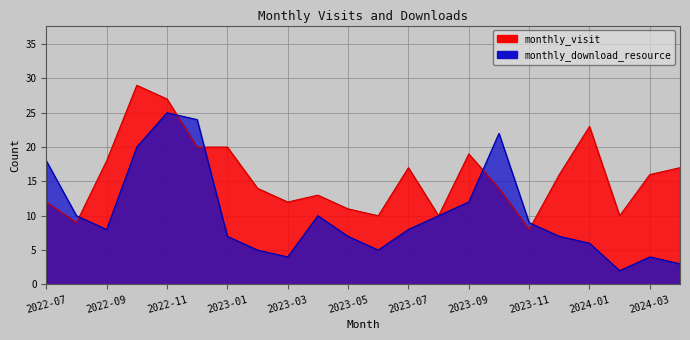

Which series ends up on top after the final intersection of monthly_download_resource and monthly_visit?

monthly_visit